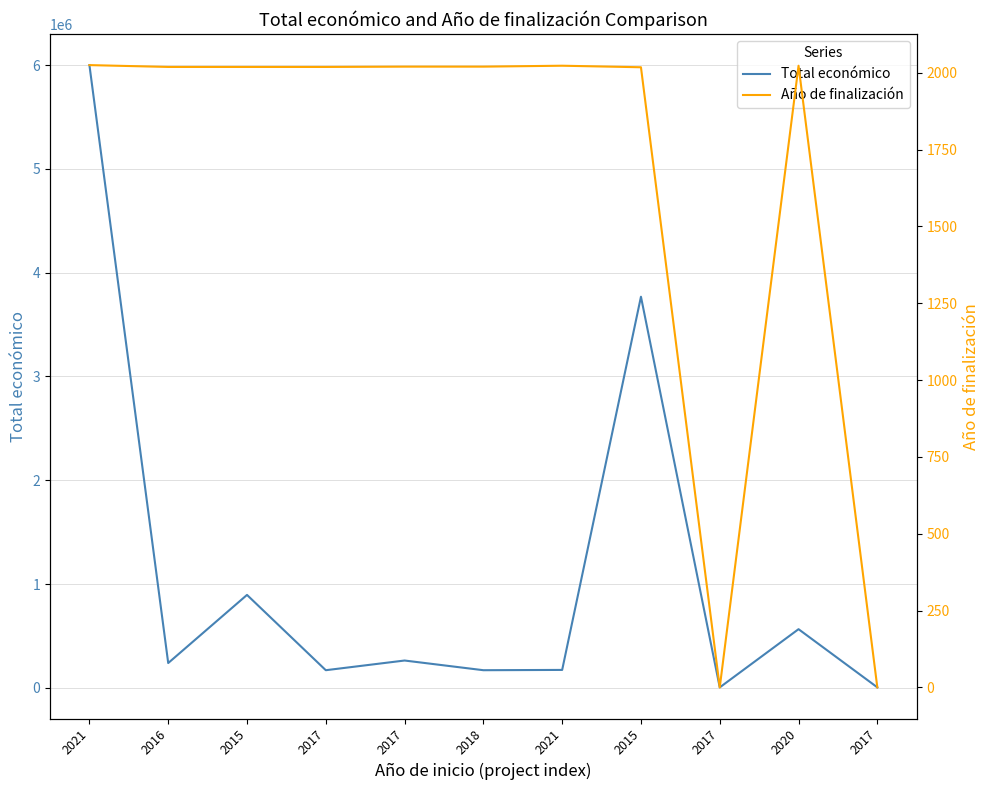

The Total económico series shows 877485 at 2020. True or false?

False